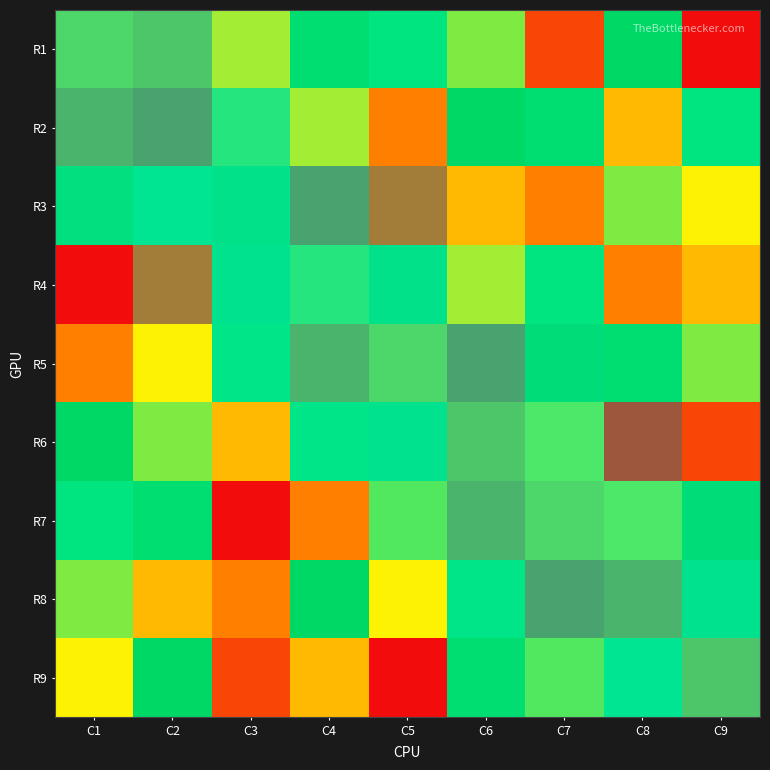

At C8, list the series in order from smallest to largest.

R1, R2, R3, R4, R5, R6, R7, R8, R9